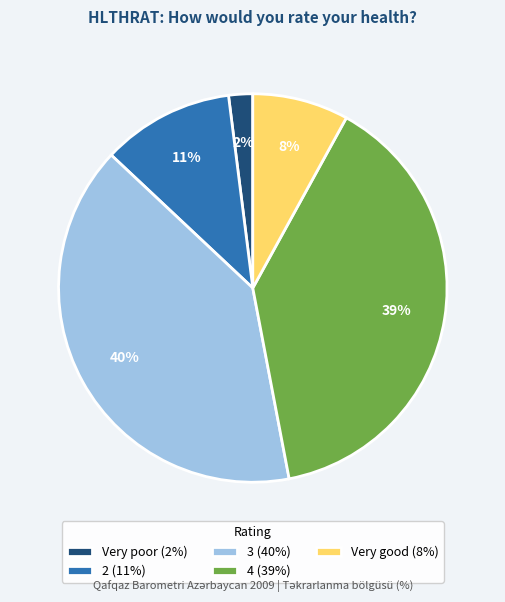

To the nearest percent, what portion does Very poor (2%) represent?

2%